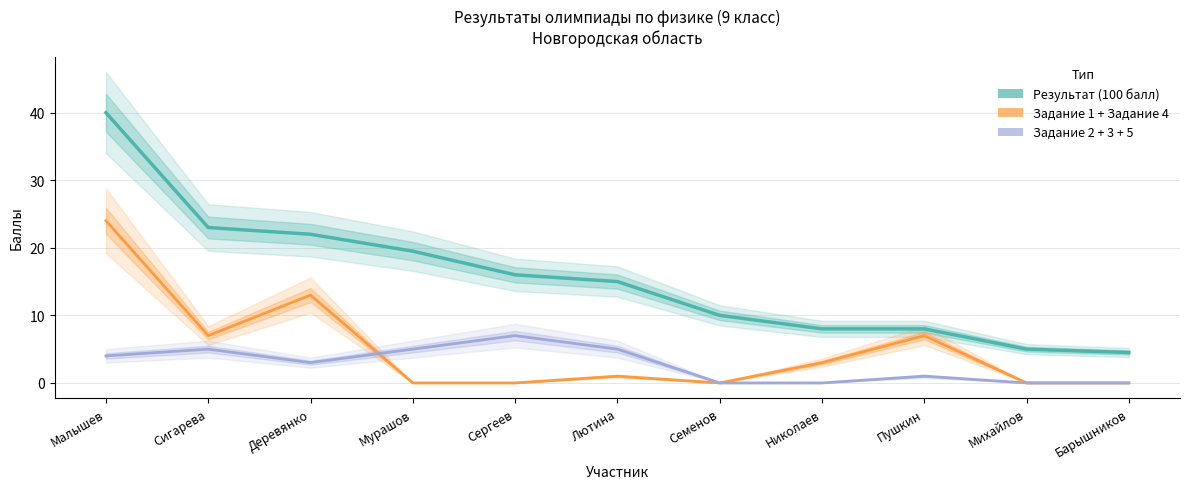

How many lines are shown in the chart?

3